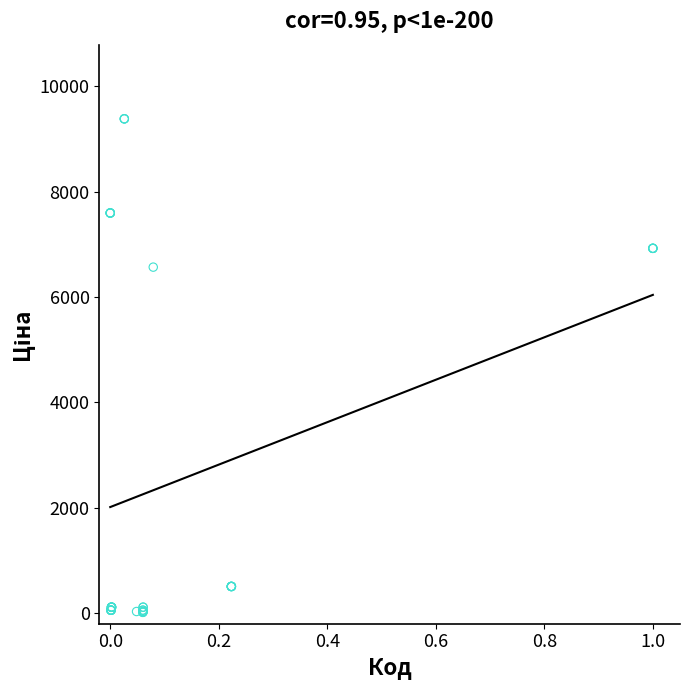

What Y value in the scatter plot is closest to 4699?

6568.8